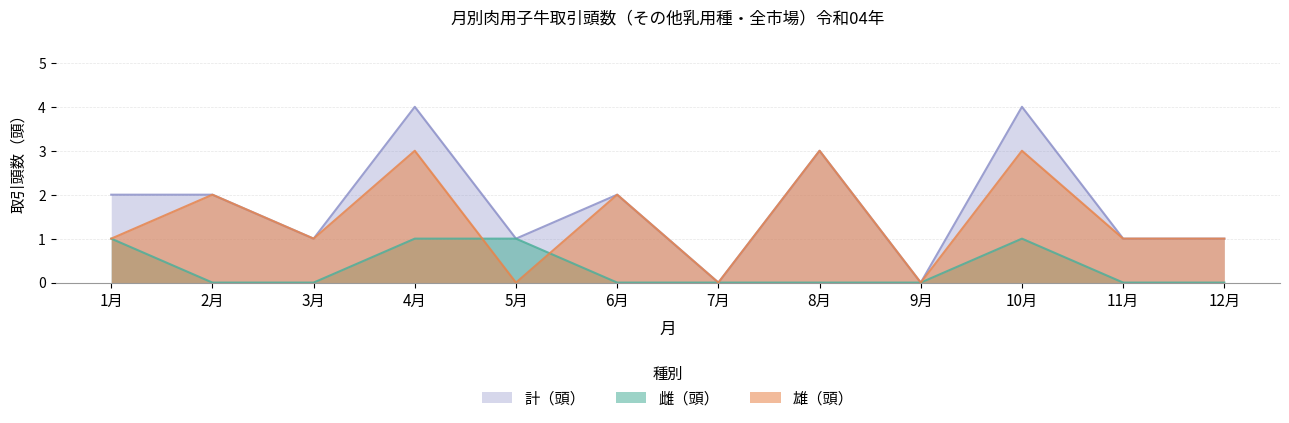

Which label corresponds to the smallest value in the chart?

2月